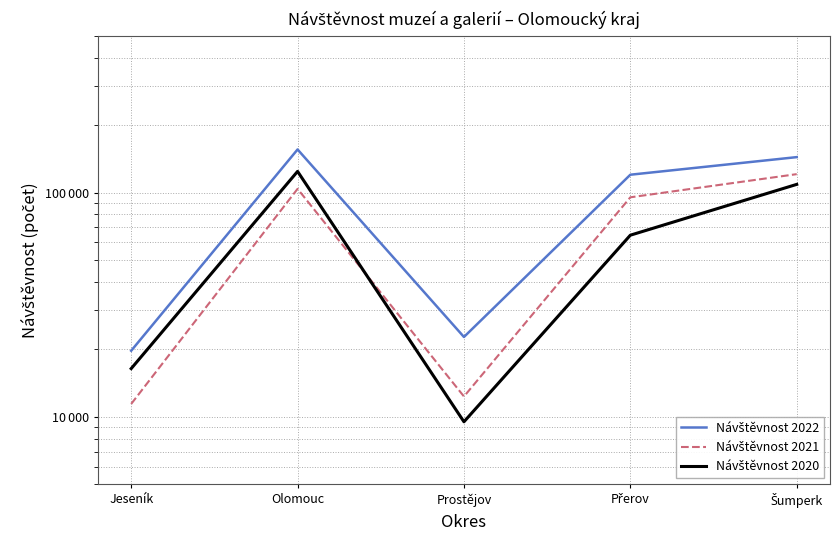

What position from the left is Jeseník?

1